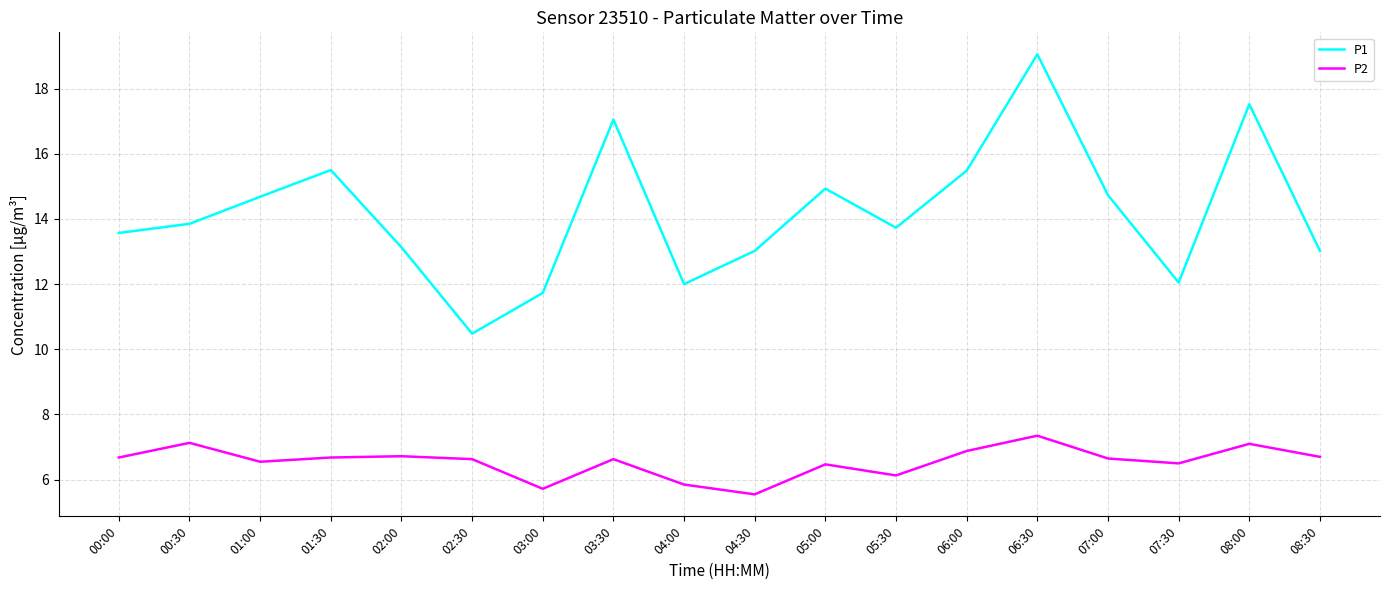

True or false: P1 and P2 cross at least once.

False